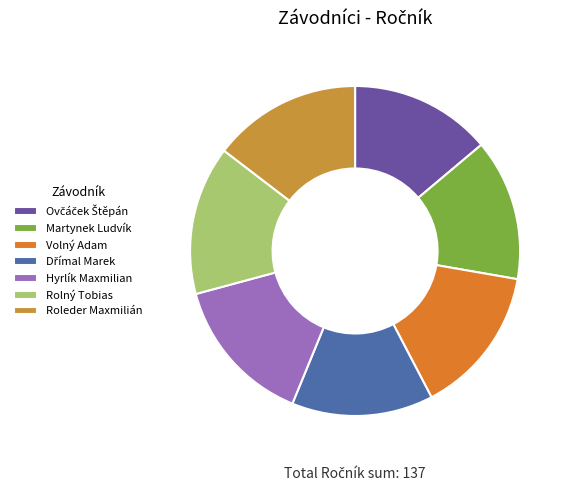

Combined, do Hyrlík Maxmilian and Ovčáček Štěpán account for over 50%?

No